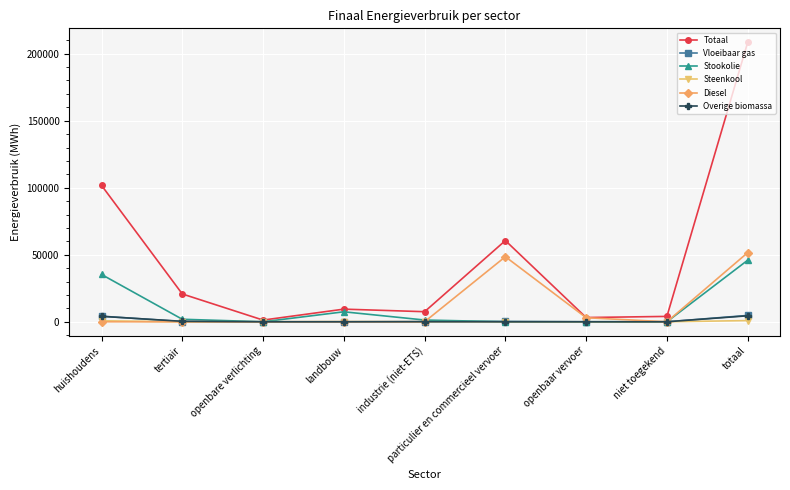

What are all the series names shown in the legend?

Totaal, Vloeibaar gas, Stookolie, Steenkool, Diesel, Overige biomassa